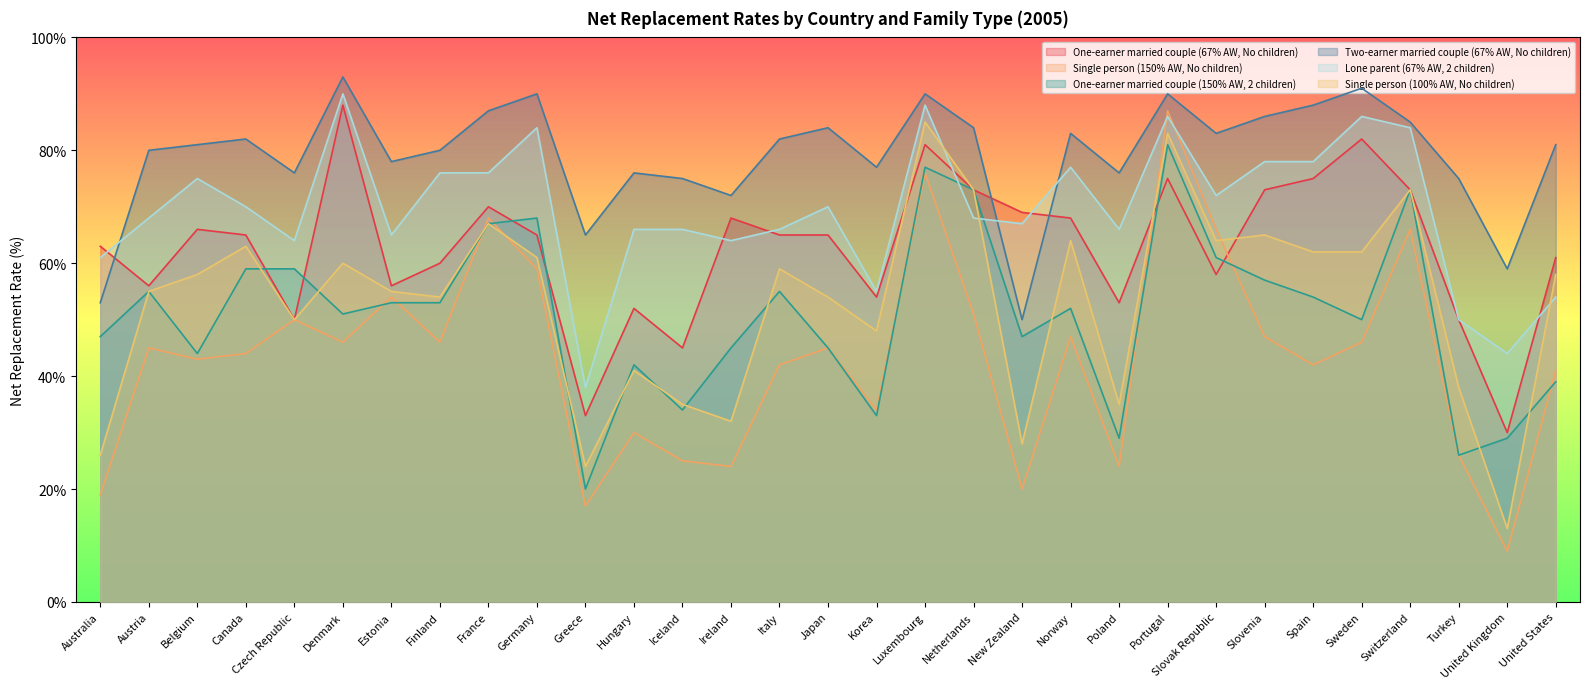

How many lines are shown in the chart?

6